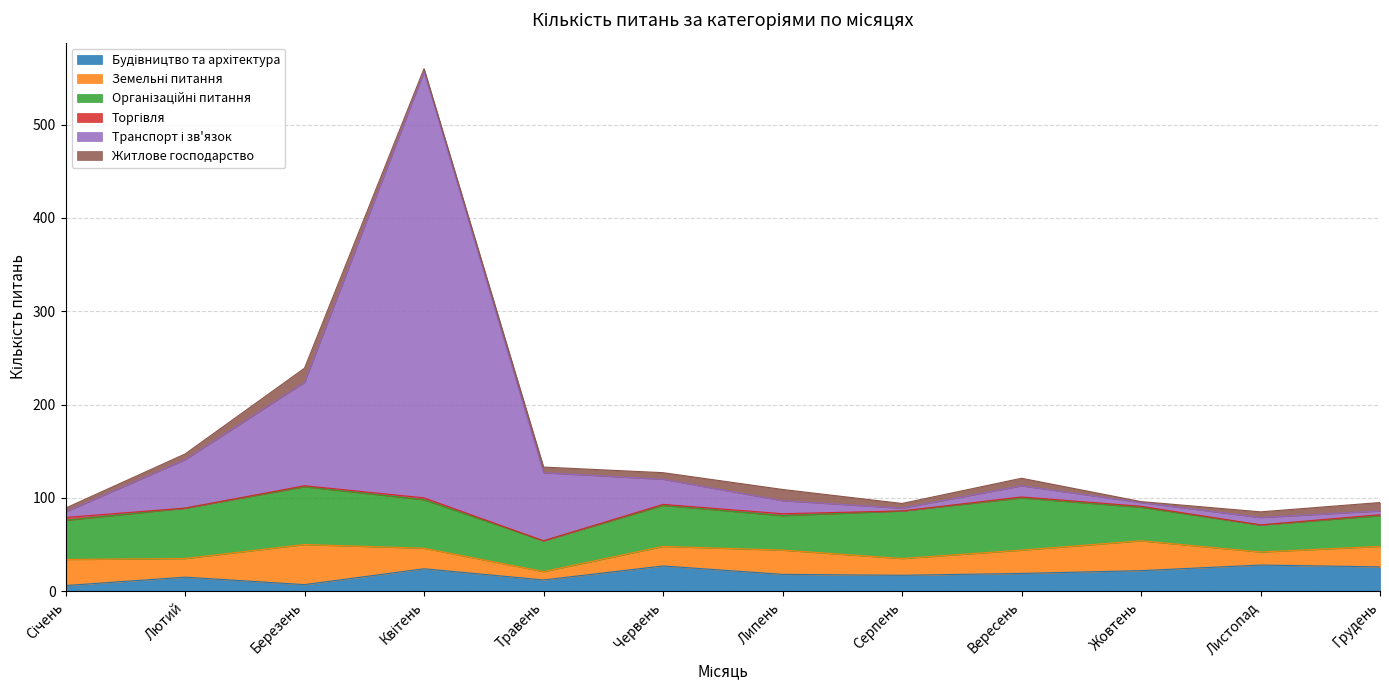

What is the label of the 2nd point from the left?

Лютий